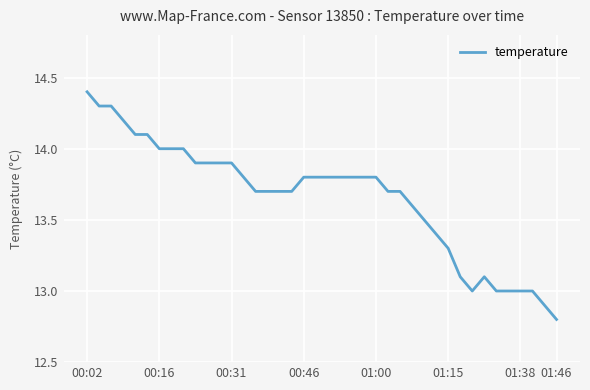

What is the minimum value shown in the chart?

12.8